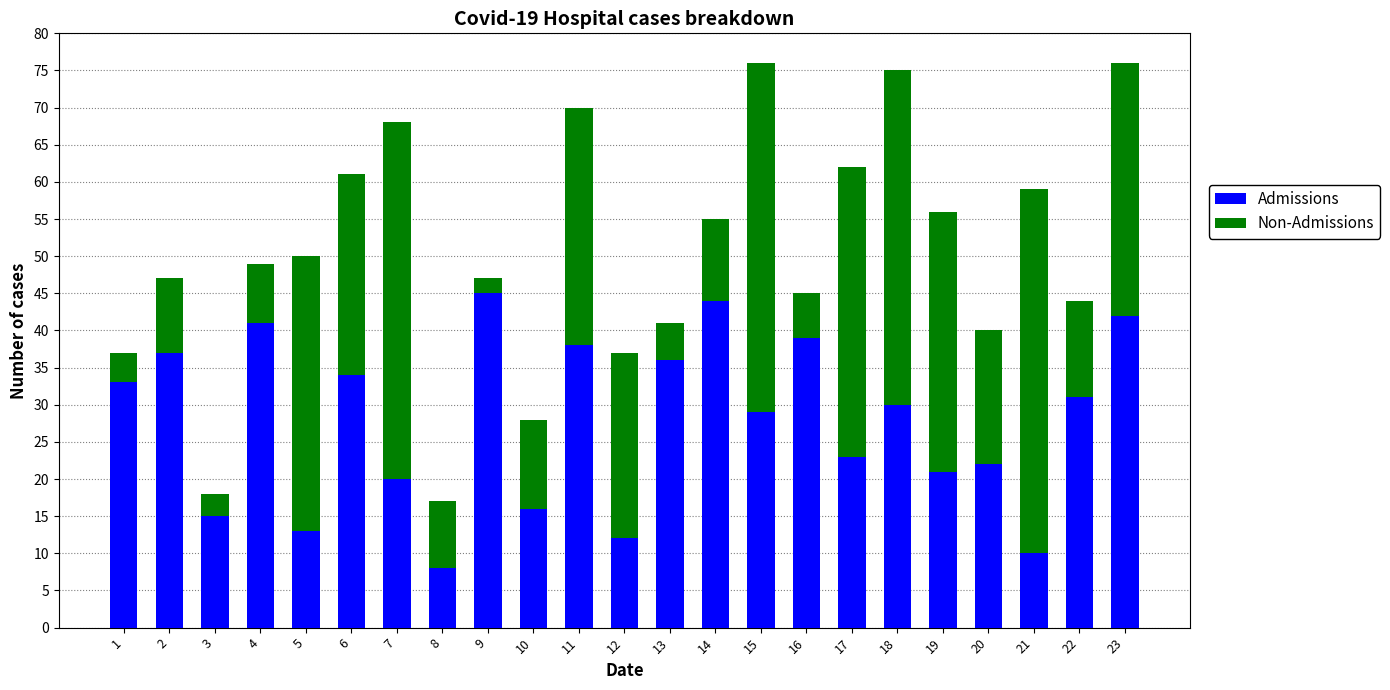

Which category has the lowest value in the Admissions series?

8